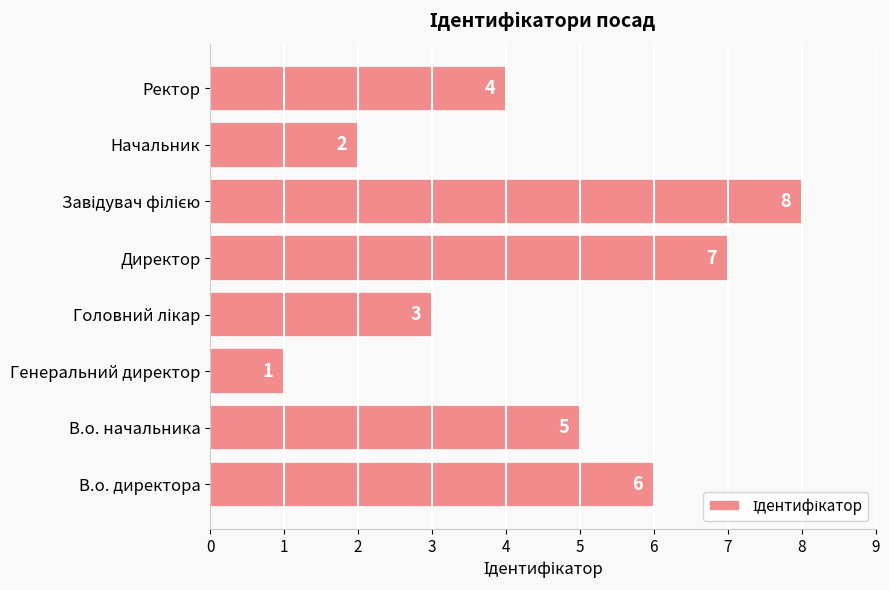

True or false: the data shows 2 at Начальник.

True